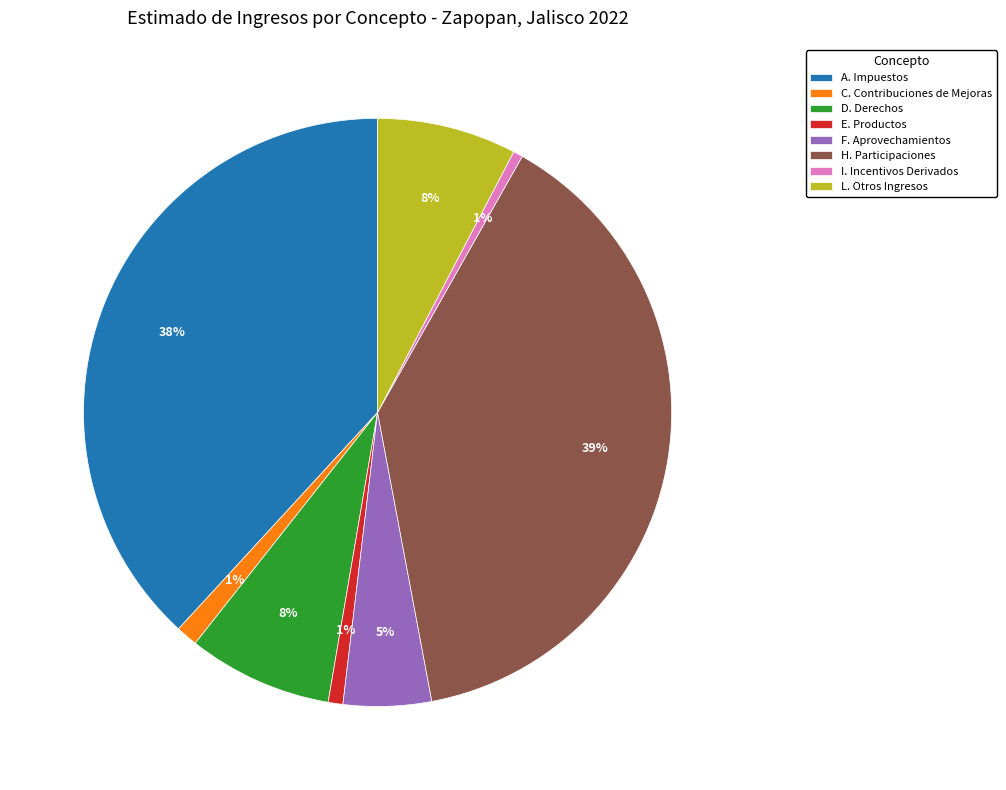

To the nearest percent, what is the average slice percentage?

12%